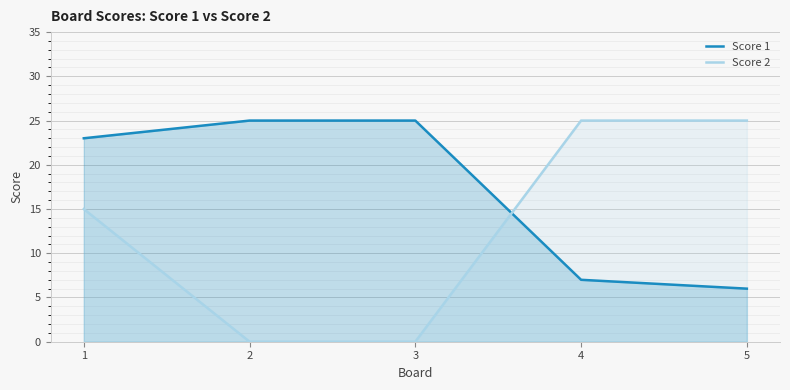

What is the approximate value of Score 1 at 5, to the nearest 10?

10